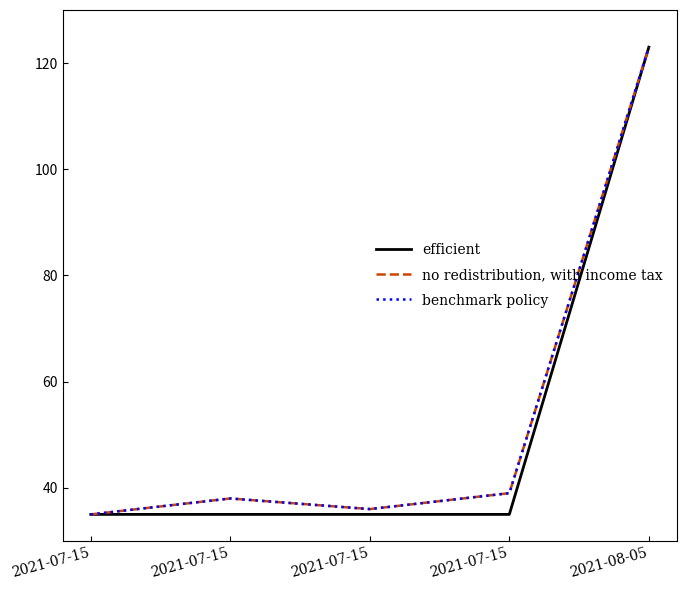

Where is the first local maximum for no redistribution, with income tax?

2021-07-15